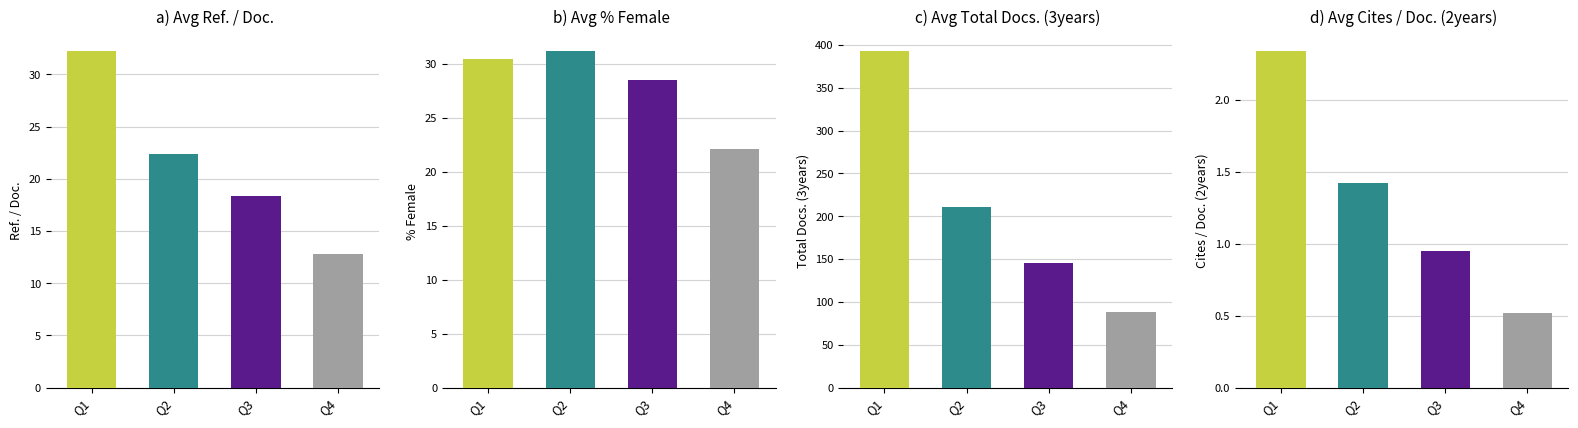

List the series in order of their peak value, highest first.

Avg Total Docs (3years), Avg Ref./Doc., Avg %Female, Avg Cites/Doc (2years)